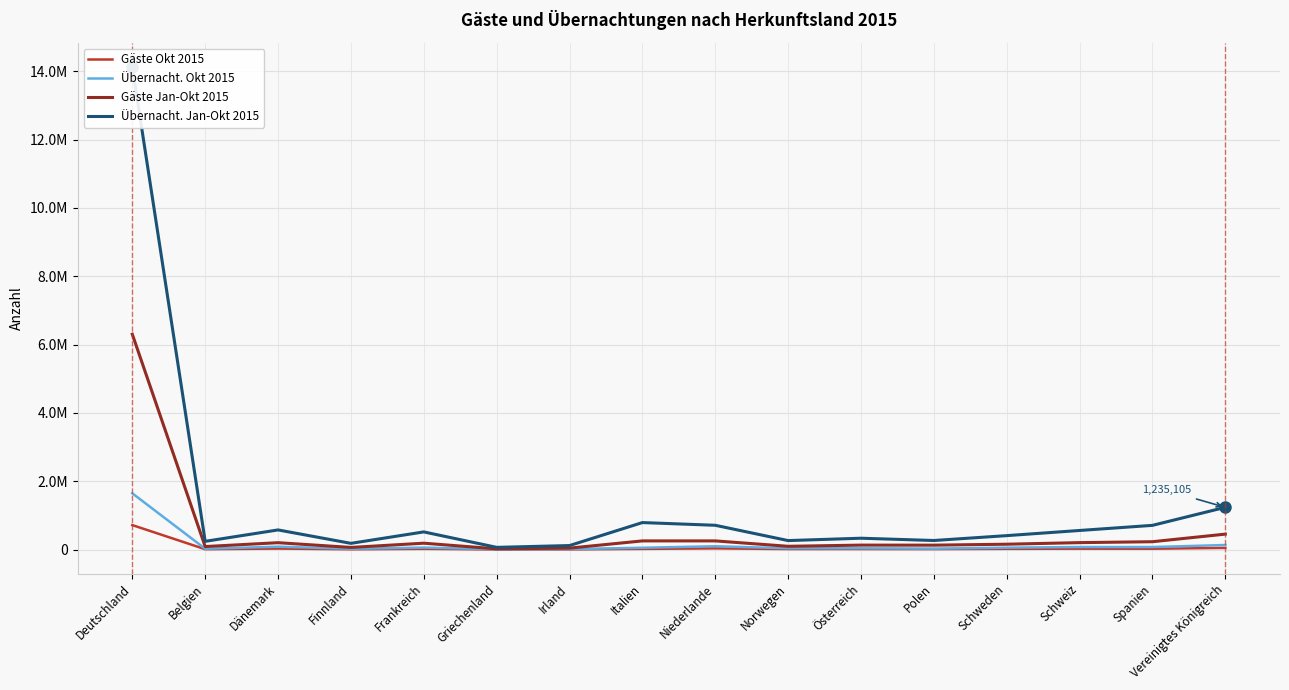

Which series has the largest total across all categories?

Übernacht. Jan-Okt 2015